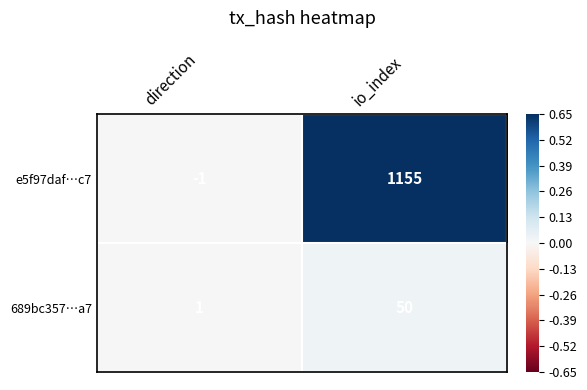

The 689bc357…a7 series shows 1 at direction. True or false?

True